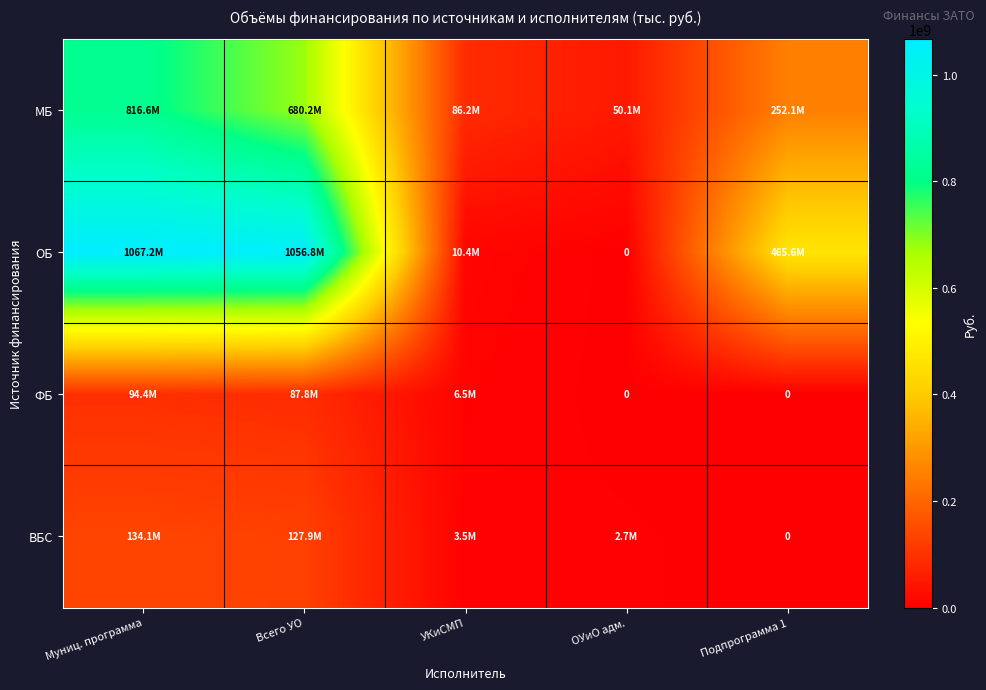

Is the value of ОБ at ОУиО адм. greater than the value of ВБС at Всего УО?

No